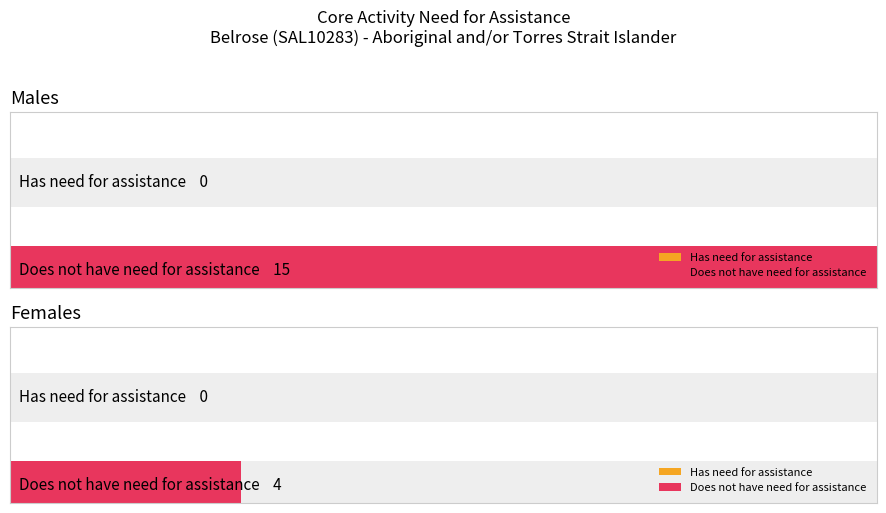

True or false: Has need for assistance has a value of 0 at 35-44 years.

True